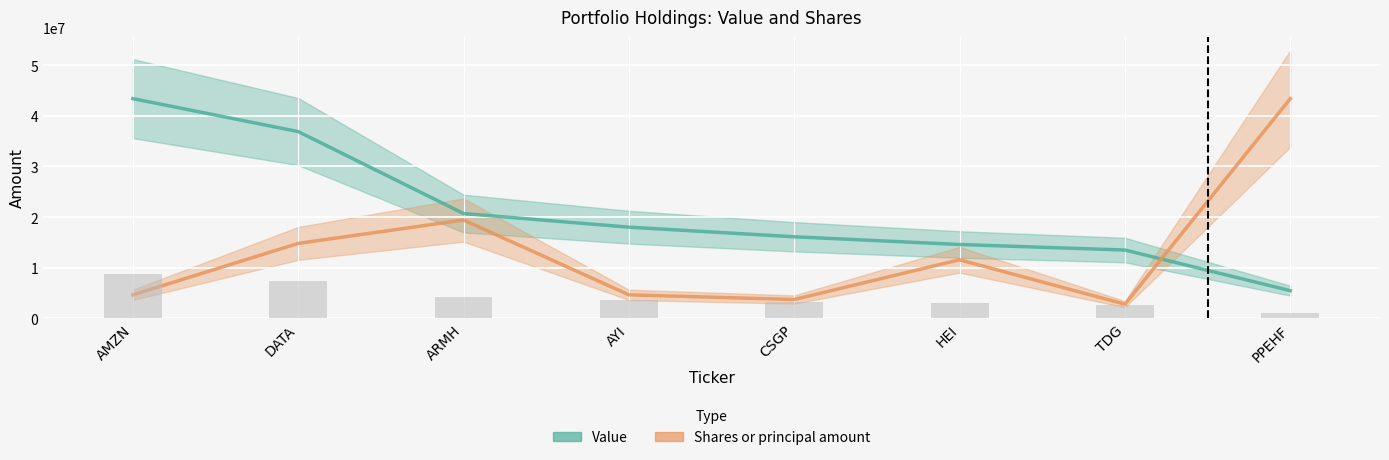

At PPEHF, list the series in order from smallest to largest.

Value, Shares or principal amount